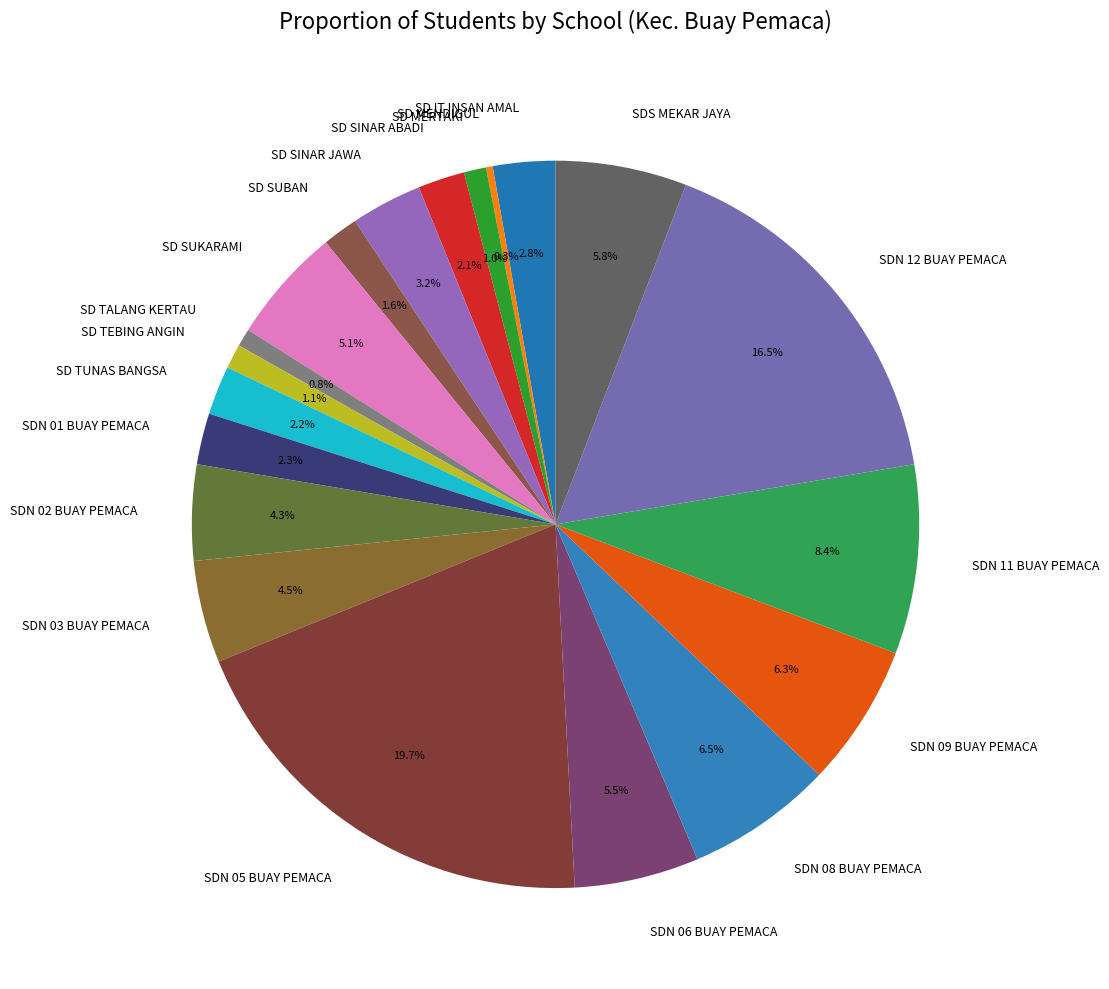

Does SD TUNAS BANGSA represent more than half of the total?

No